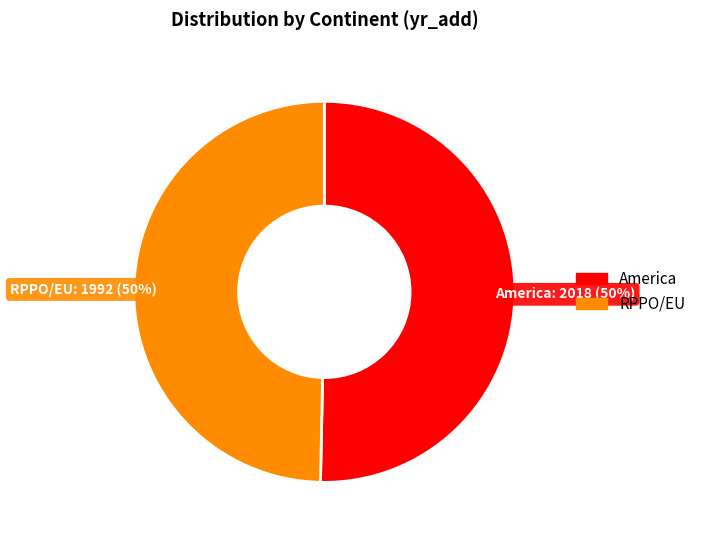

To the nearest percent, what is the average slice percentage?

50%